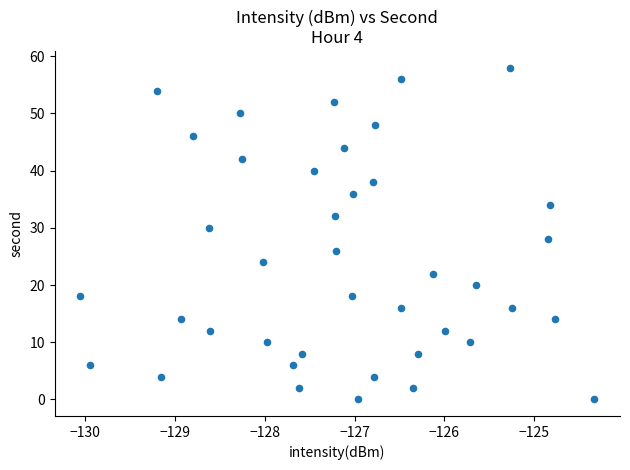

What is the range of Y values (max minus min)?

58